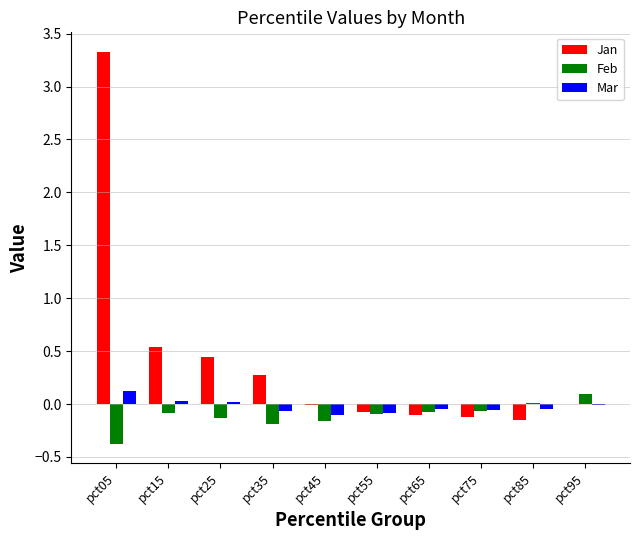

At which label does Mar first exceed 0?

pct05